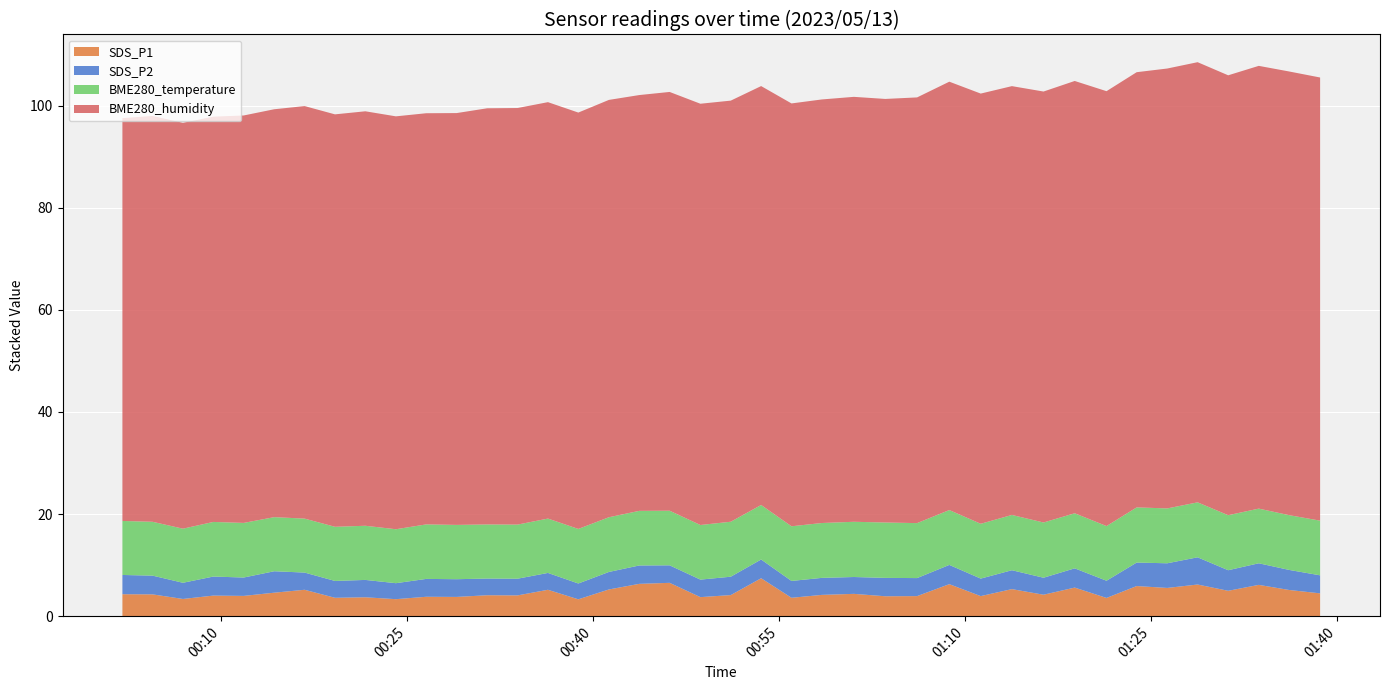

Reading left to right, transcribe all the data shown in this chart.

SDS_P1: 4.3	4.3	3.4	4.0	4.0	4.6	5.2	3.6	3.7	3.3	3.8	3.8	4.1	4.1	5.2	3.3	5.2	6.3	6.5	3.7	4.1	7.4	3.6	4.2	4.4	3.9	3.9	6.3	3.9	5.3	4.2	5.6	3.6	5.9	5.5	6.2	5.0	6.1	5.1	4.5
SDS_P2: 3.8	3.7	3.2	3.7	3.6	4.2	3.4	3.3	3.4	3.1	3.5	3.5	3.3	3.3	3.3	3.1	3.4	3.6	3.4	3.4	3.6	3.7	3.3	3.3	3.3	3.6	3.5	3.8	3.4	3.7	3.3	3.8	3.4	4.6	4.8	5.3	4.0	4.2	3.9	3.5
BME280_temperature: 10.6	10.6	10.6	10.7	10.7	10.6	10.6	10.6	10.6	10.6	10.7	10.6	10.6	10.6	10.7	10.7	10.7	10.7	10.7	10.7	10.8	10.7	10.7	10.8	10.8	10.8	10.8	10.8	10.7	10.8	10.8	10.8	10.7	10.8	10.8	10.8	10.8	10.7	10.7	10.7
BME280_humidity: 78.9	79.5	79.5	79.4	79.8	79.9	80.8	80.8	81.2	80.9	80.5	80.7	81.5	81.6	81.6	81.6	81.8	81.5	82.0	82.5	82.5	82.1	82.8	83.0	83.2	83.0	83.4	83.9	84.3	84.0	84.4	84.7	85.2	85.3	86.2	86.2	86.2	86.7	86.9	86.8